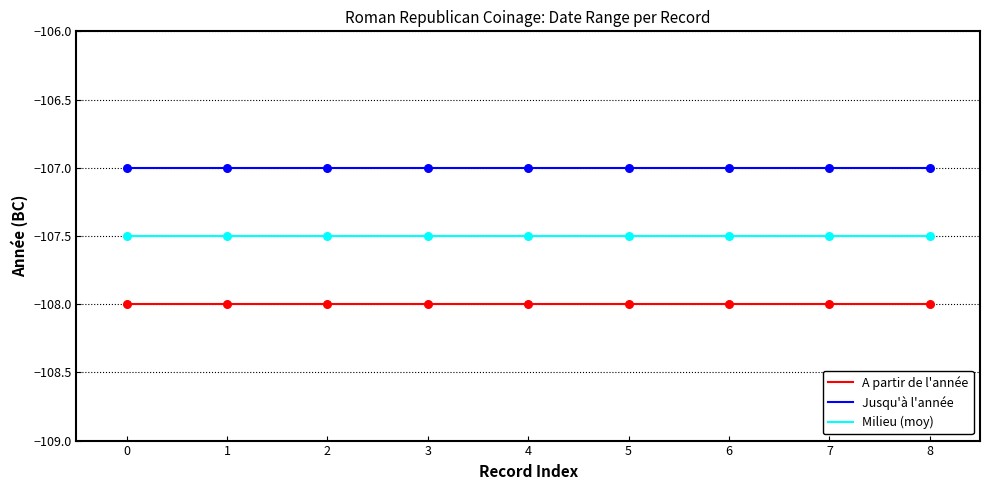

What are all the series names shown in the legend?

A partir de l'année, Jusqu'à l'année, Milieu (moy)